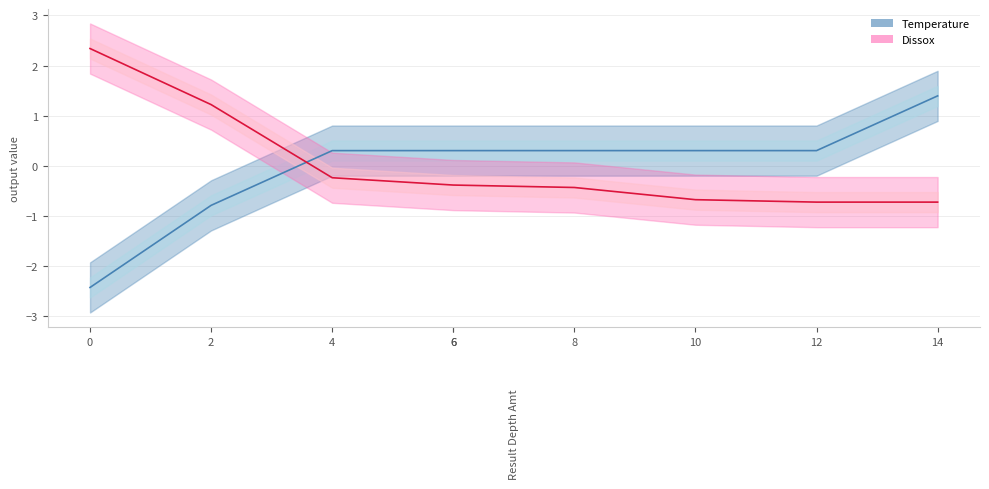

List the series in order of their peak value, lowest first.

Temperature, Dissox